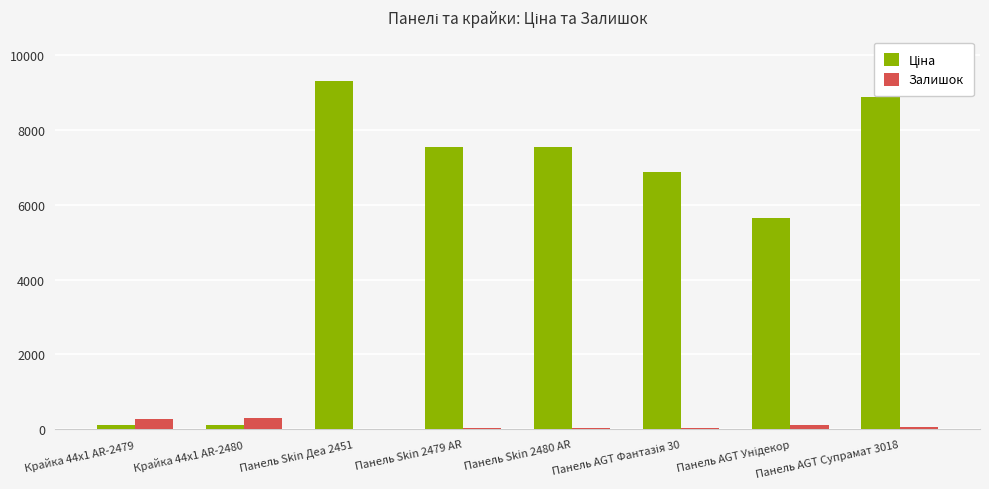

Is it true that Залишок equals 16.0 at Панель Skin Деа 2451?

True